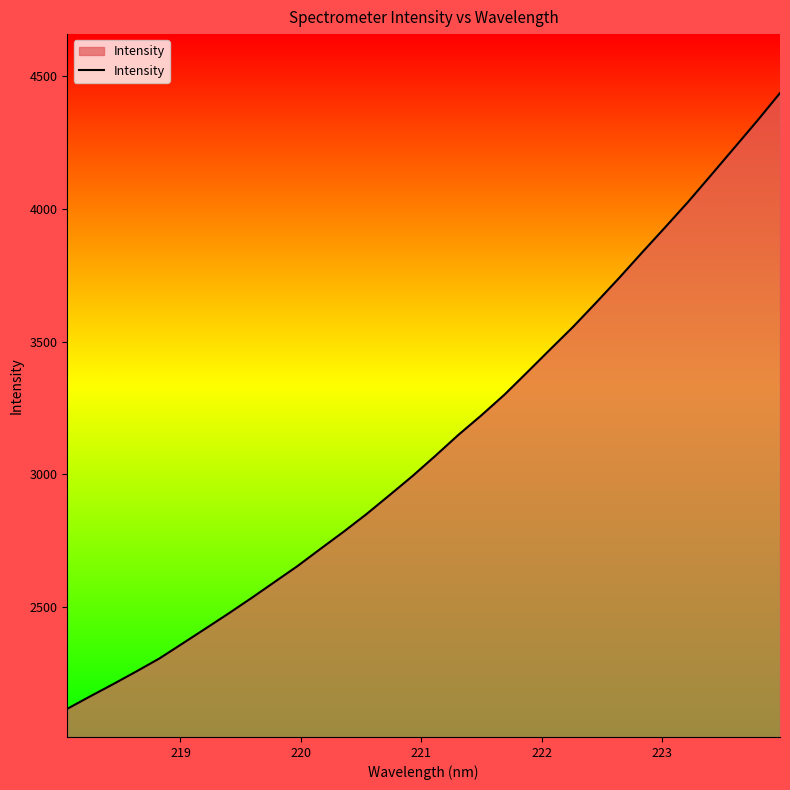

What is the greatest value displayed?

4434.3